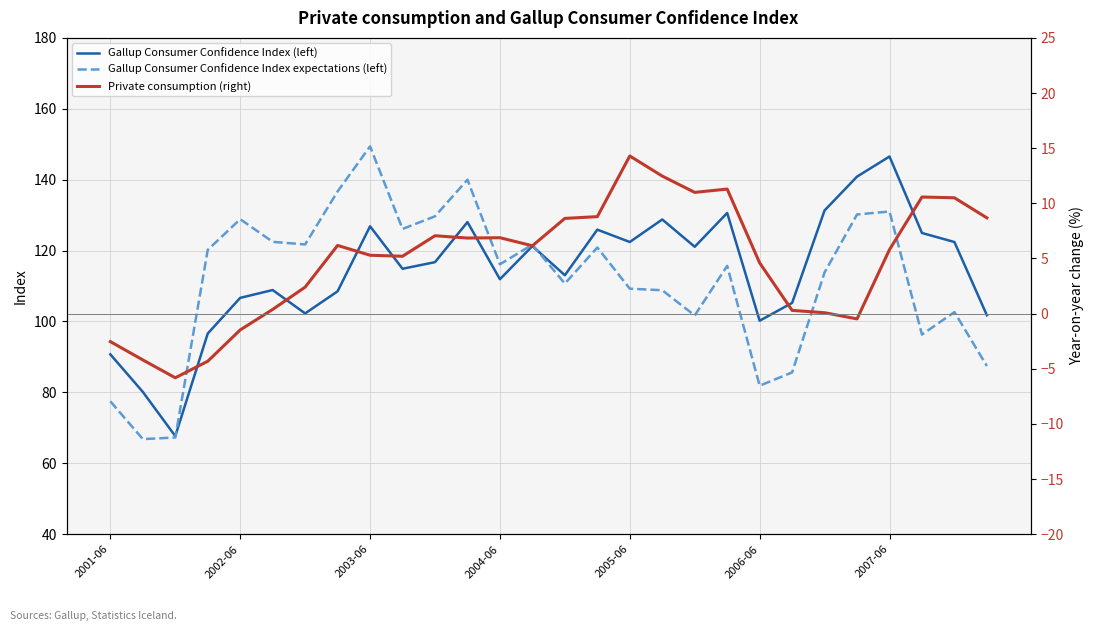

How many series are shown in this chart?

3